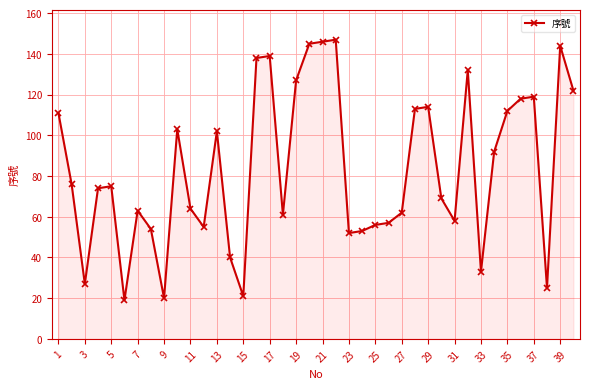

How many values are below 75?

20